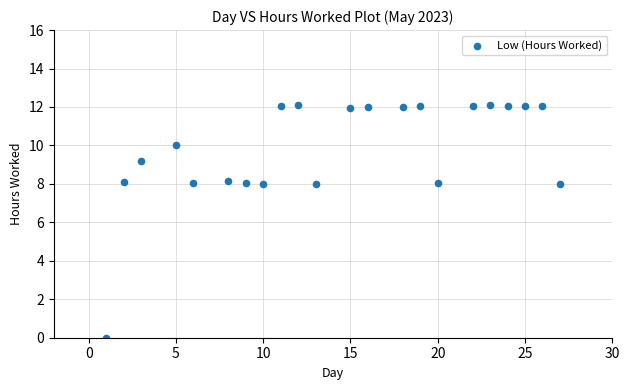

What is the range of Y values (max minus min)?

12.1